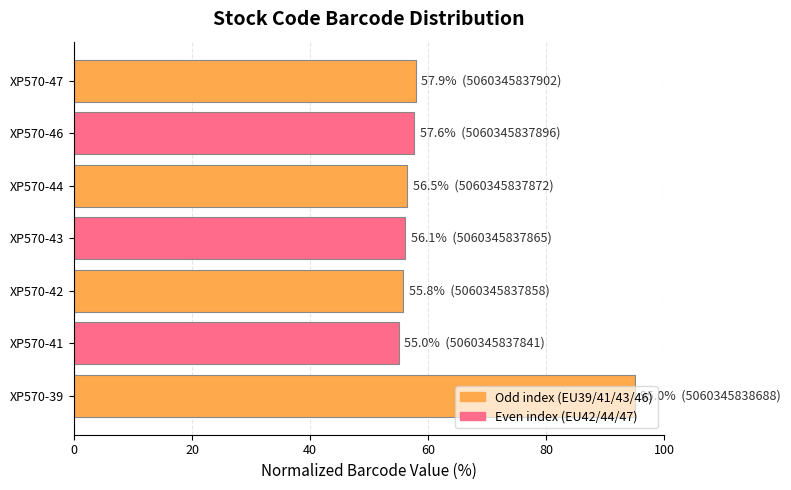

Which label corresponds to the smallest value in the chart?

XP570-41